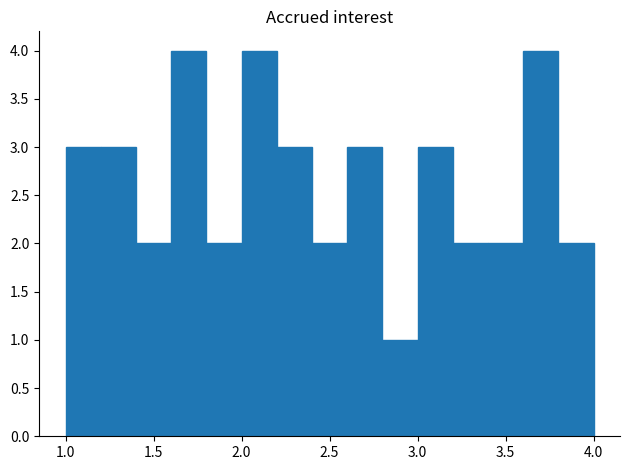

Reading left to right, transcribe this chart: for each bar, give the range it covers on the x-axis and its height. The values are not printed on the chart, so give them approximately, as read against the axis.

1.0 to 1.2: 3
1.2 to 1.4: 3
1.4 to 1.6: 2
1.6 to 1.8: 4
1.8 to 2.0: 2
2.0 to 2.2: 4
2.2 to 2.4: 3
2.4 to 2.6: 2
2.6 to 2.8: 3
2.8 to 3.0: 1
3.0 to 3.2: 3
3.2 to 3.4: 2
3.4 to 3.6: 2
3.6 to 3.8: 4
3.8 to 4.0: 2